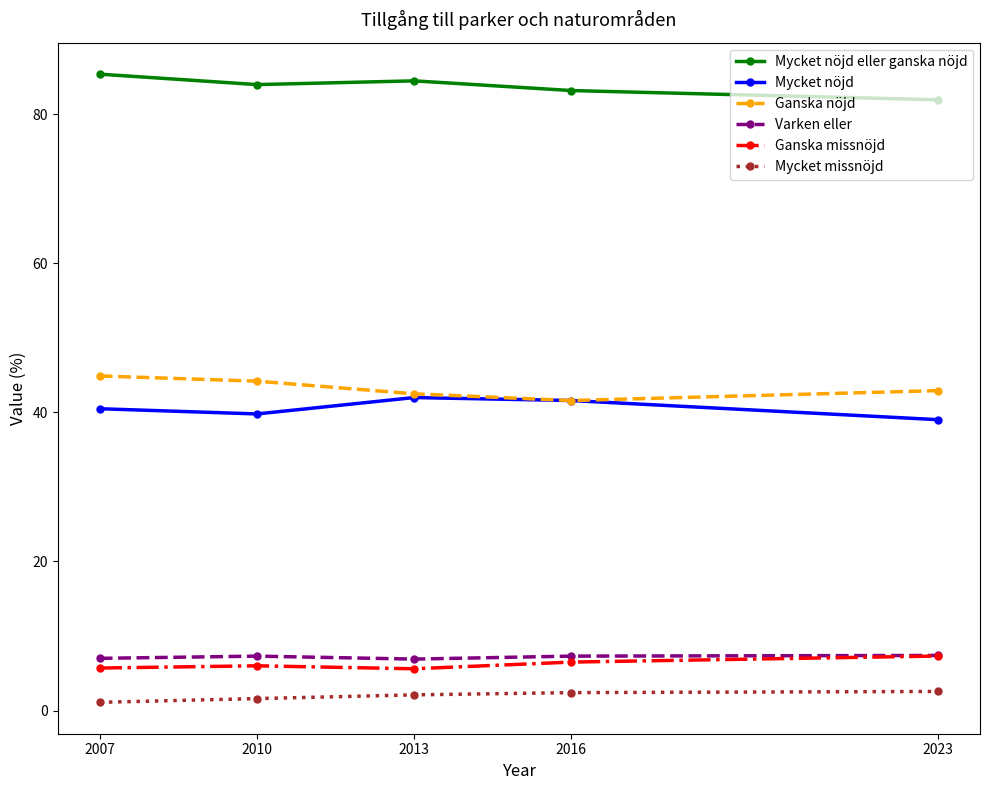

How many interior local peaks does the Mycket nöjd series have?

1